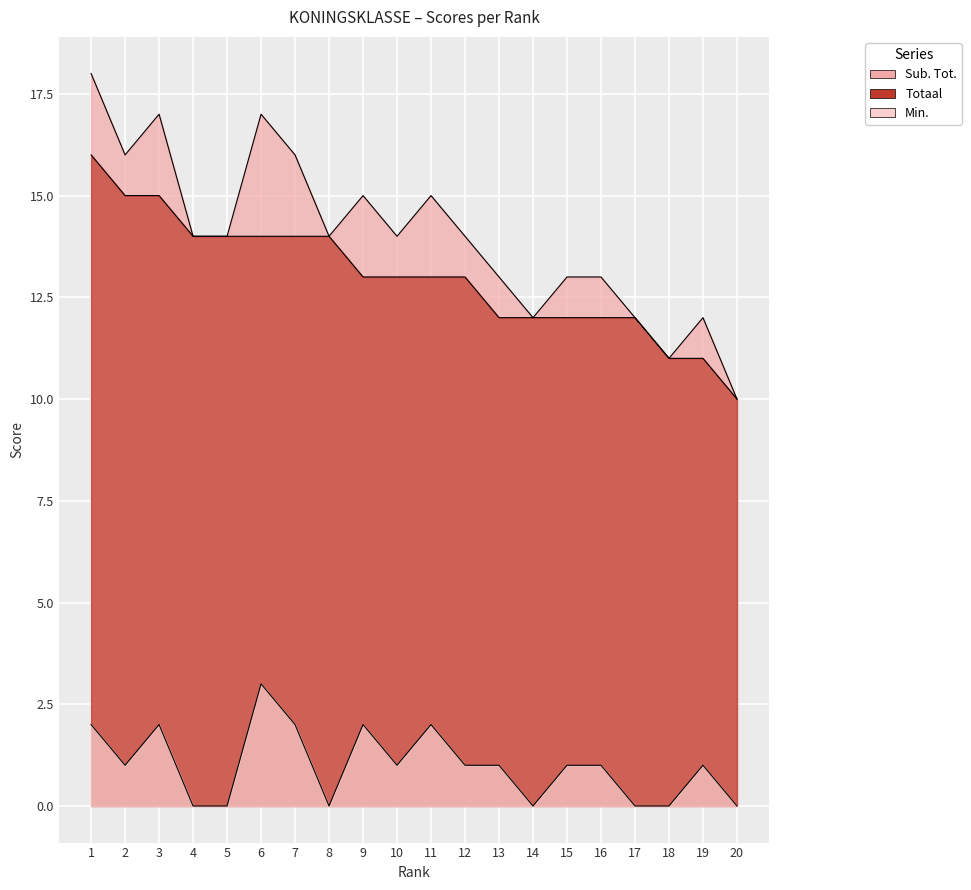

What is the spread (max minus min) of values at 7?

14